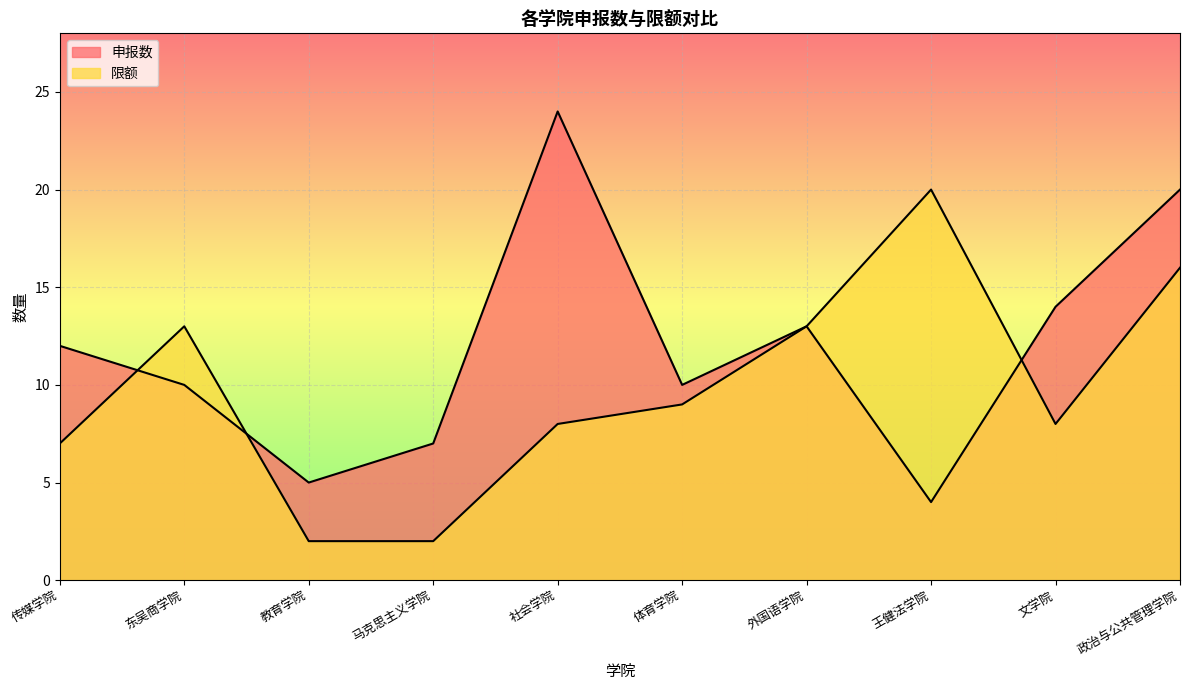

How many lines are shown in the chart?

2